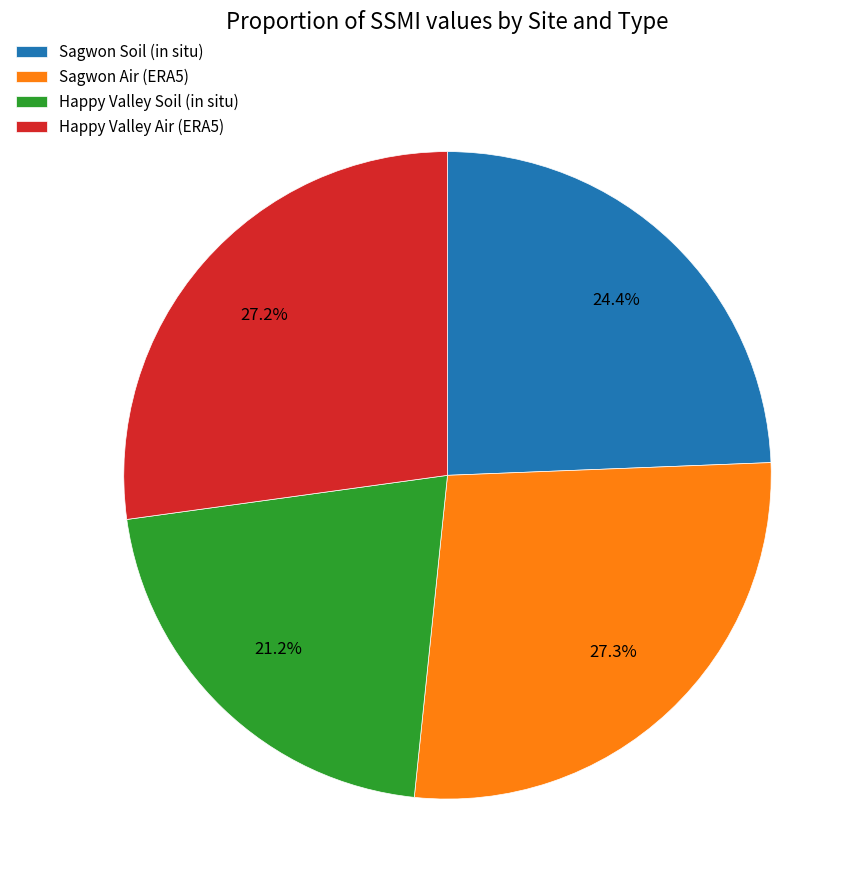

The Happy Valley Air (ERA5) slice represents 16% of the pie. True or false?

False